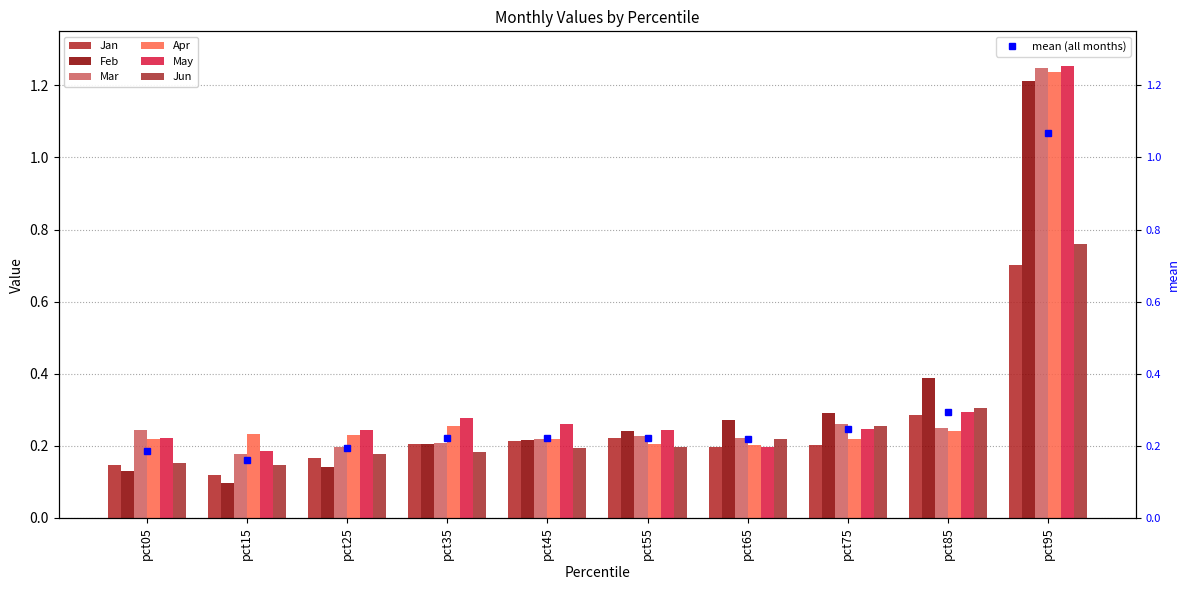

Which series has the largest total across all categories?

May